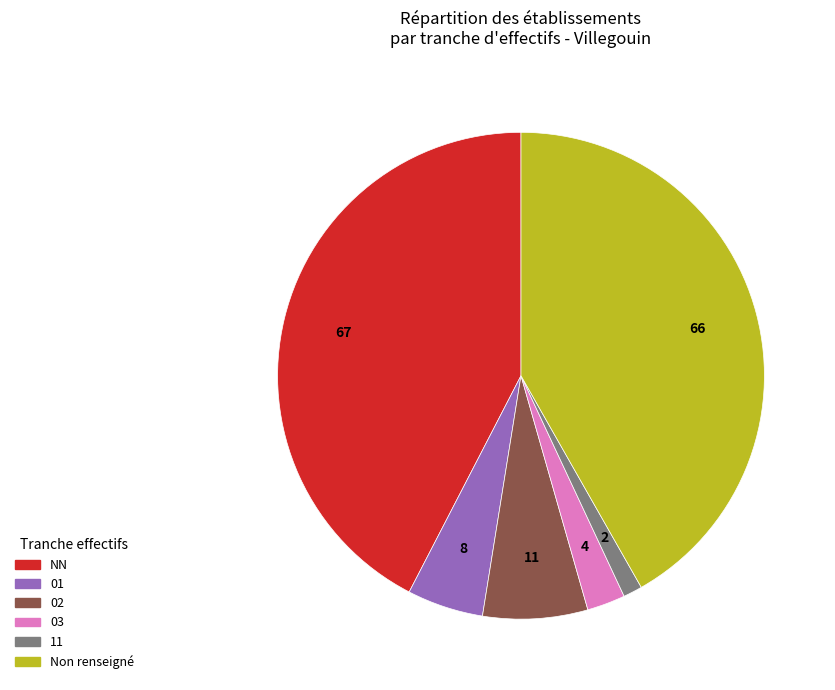

Is there a majority slice in this chart?

No